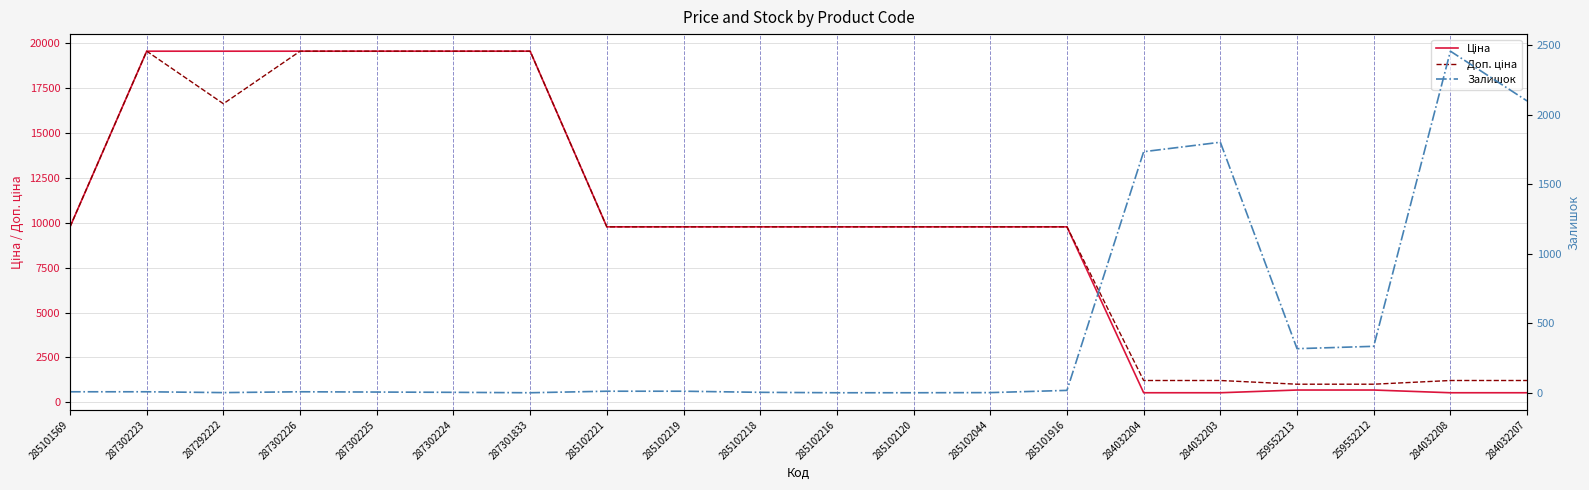

The Ціна series shows 16680.9 at 285101569. True or false?

False